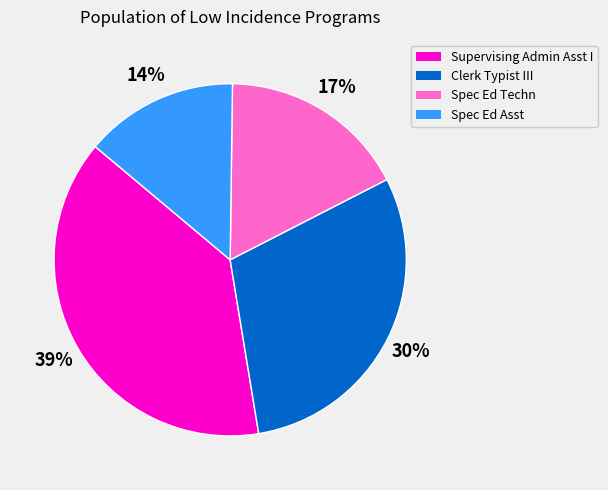

Approximately how many times larger is the value at Spec Ed Techn compared to Clerk Typist III?

0.6